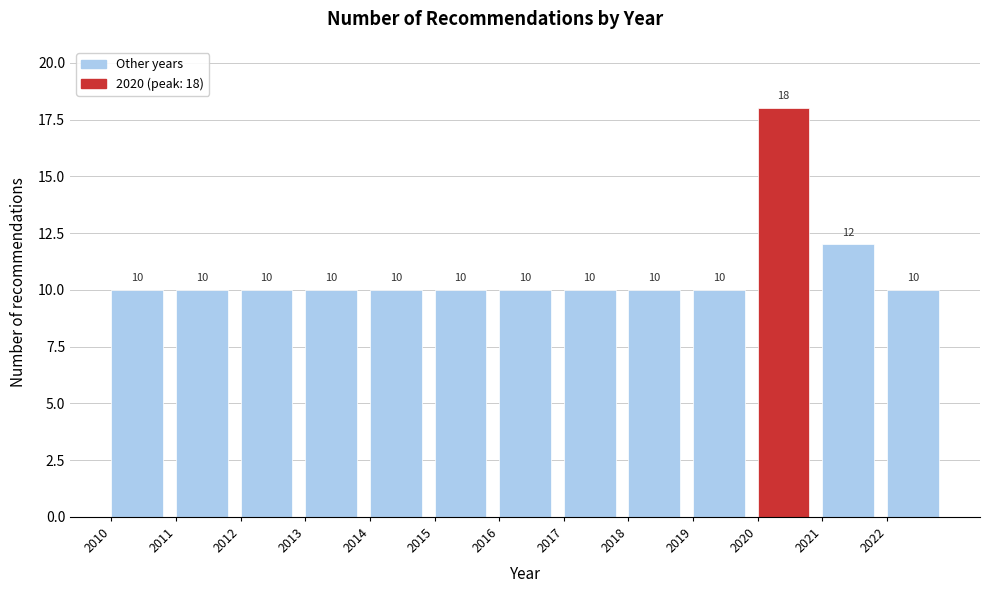

Which range on the x-axis has the tallest bar?

2020 to 2021